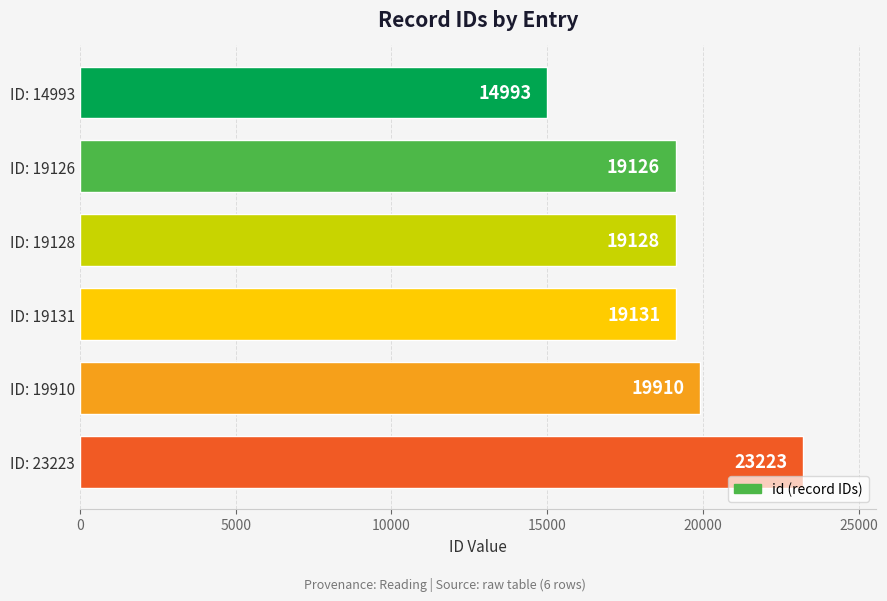

The value at ID: 19126 is 7521. True or false?

False